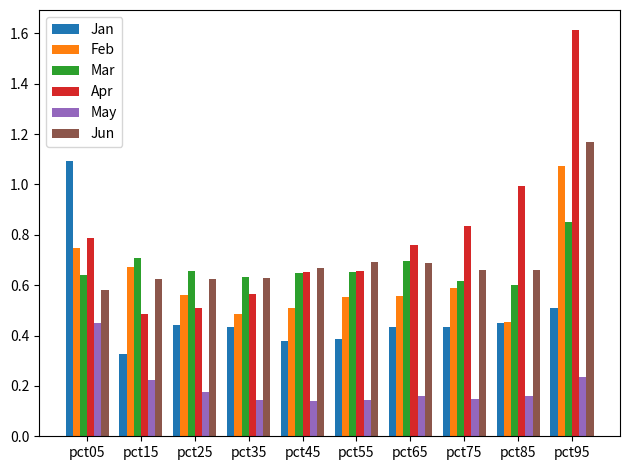

What is the sum of the Jun values at pct65 and pct25?

1.3